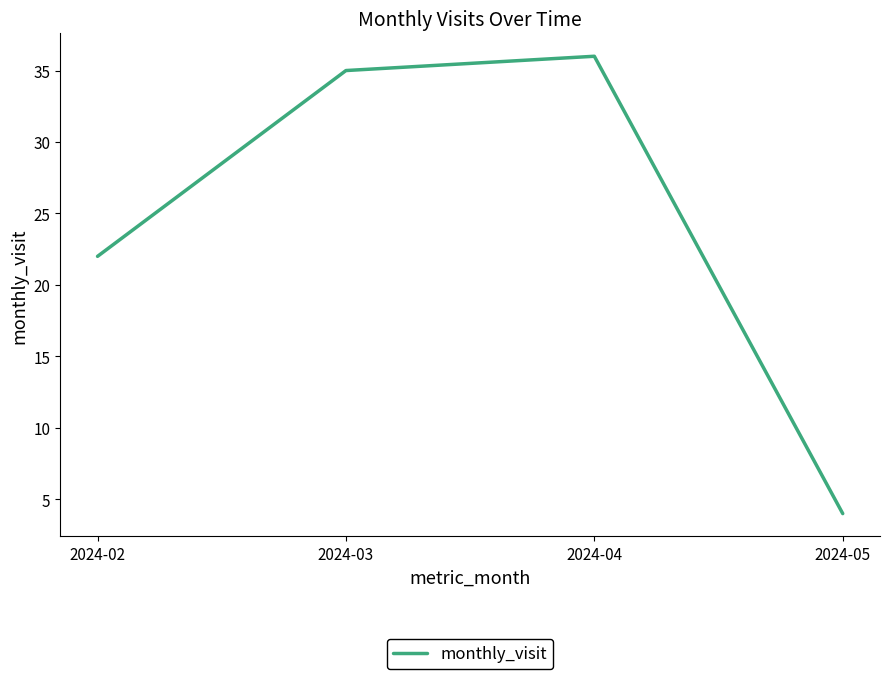

Rank the categories by value from highest to lowest.

2024-04, 2024-03, 2024-02, 2024-05